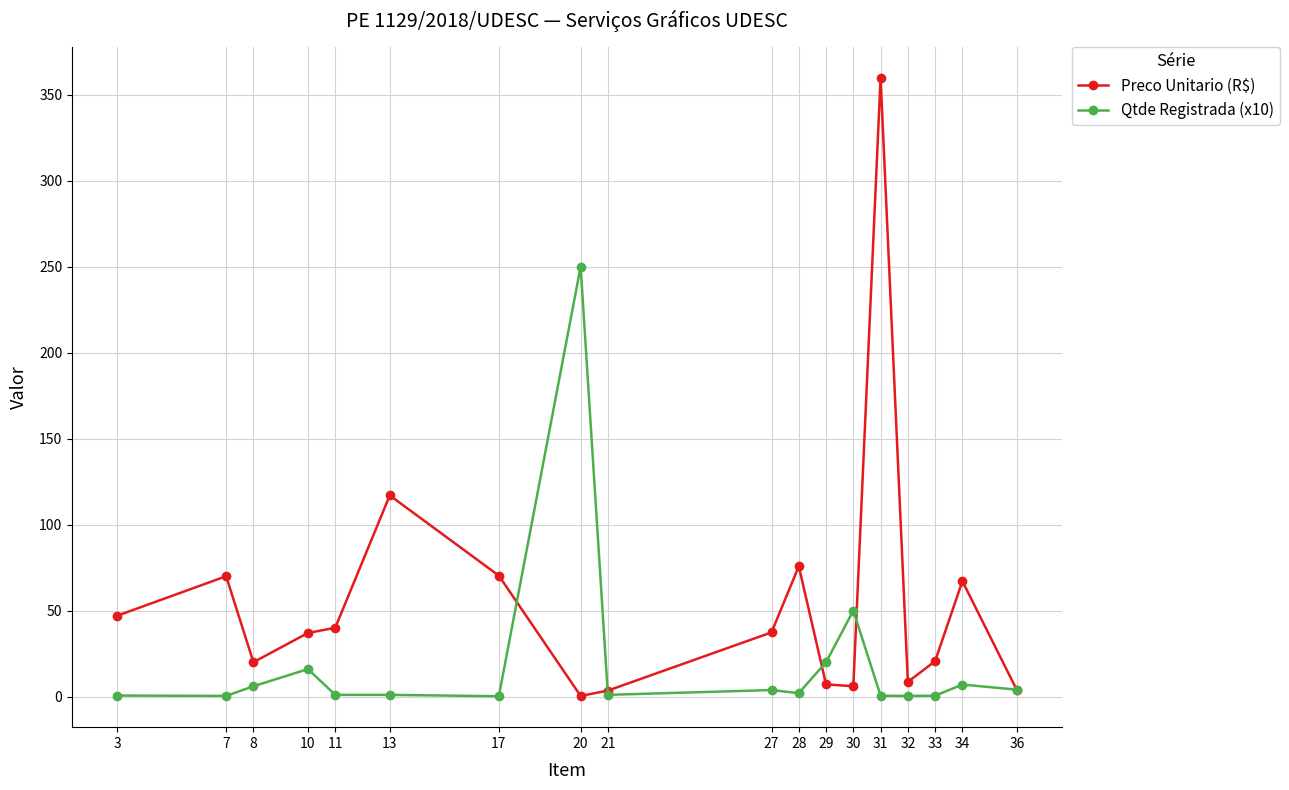

Which series has the widest spread of values?

Preco Unitario (R$)